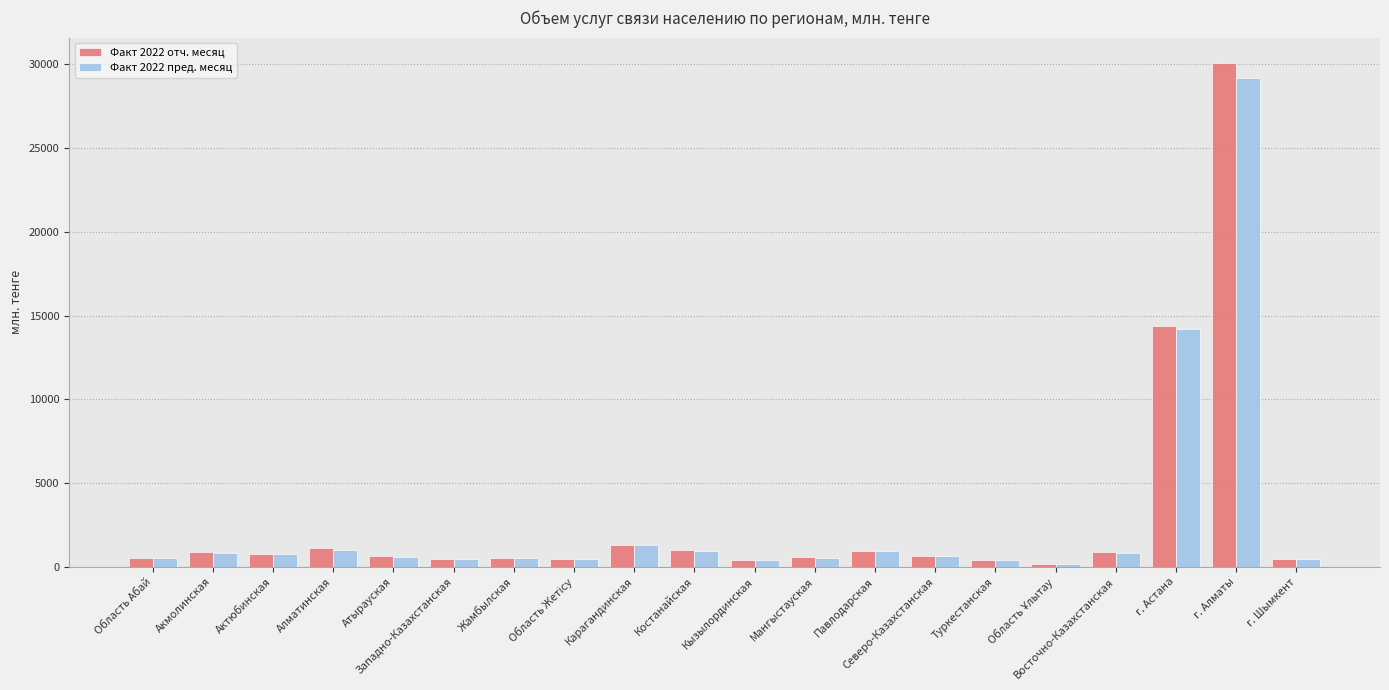

What is the approximate value of Факт 2022 пред. месяц at Жамбылская?

508.8